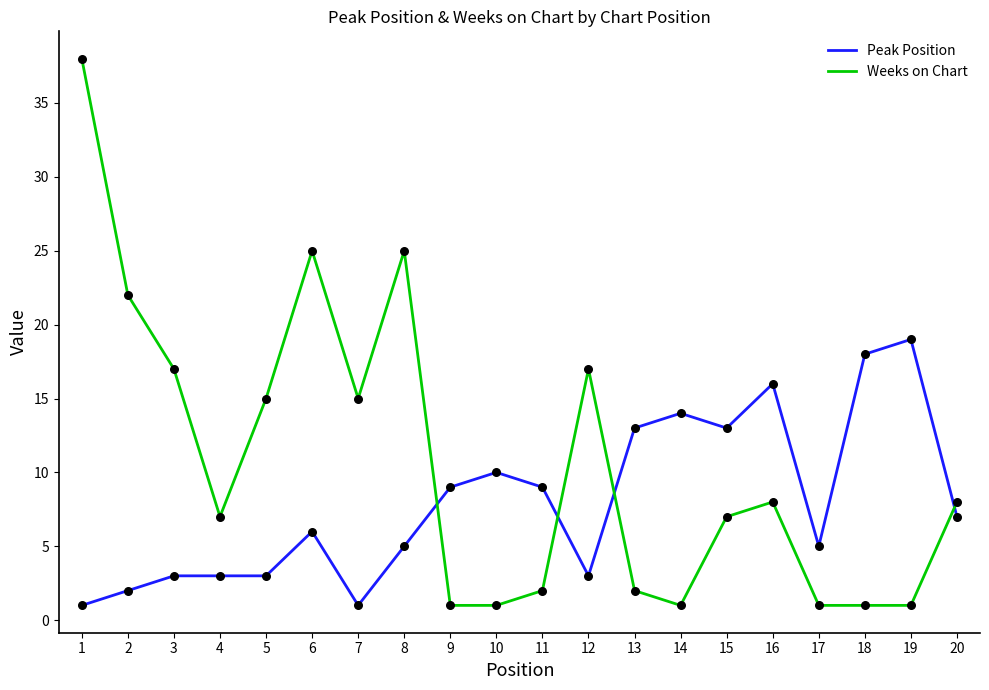

What are all the series names shown in the legend?

Peak Position, Weeks on Chart